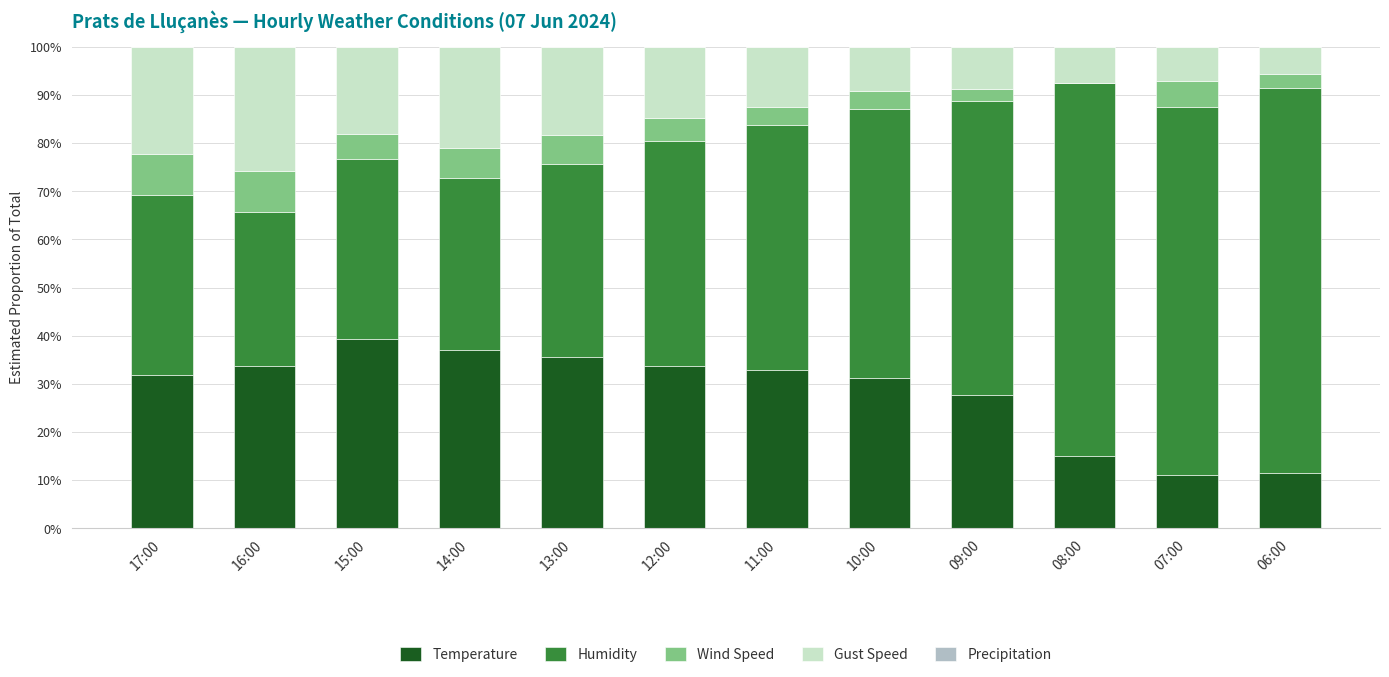

Is it true that Temperature equals 37.0 at 14:00?

True